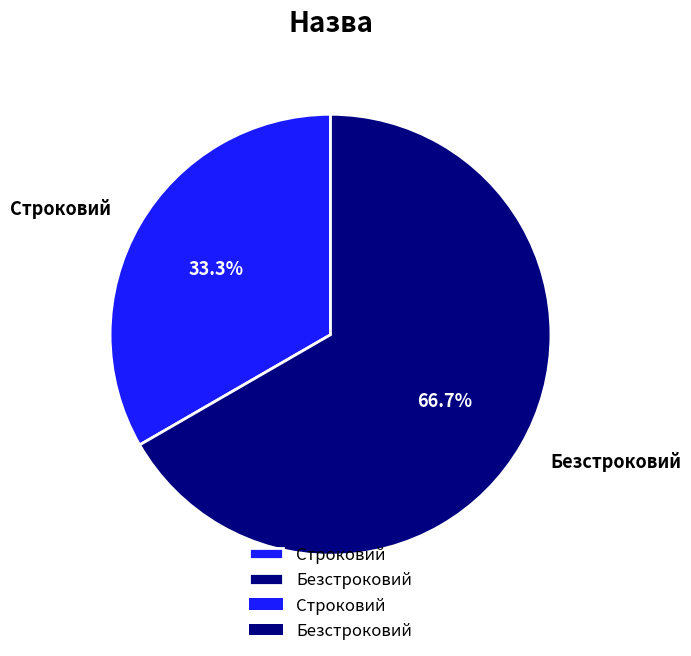

To the nearest percent, what portion does Безстроковий represent?

67%